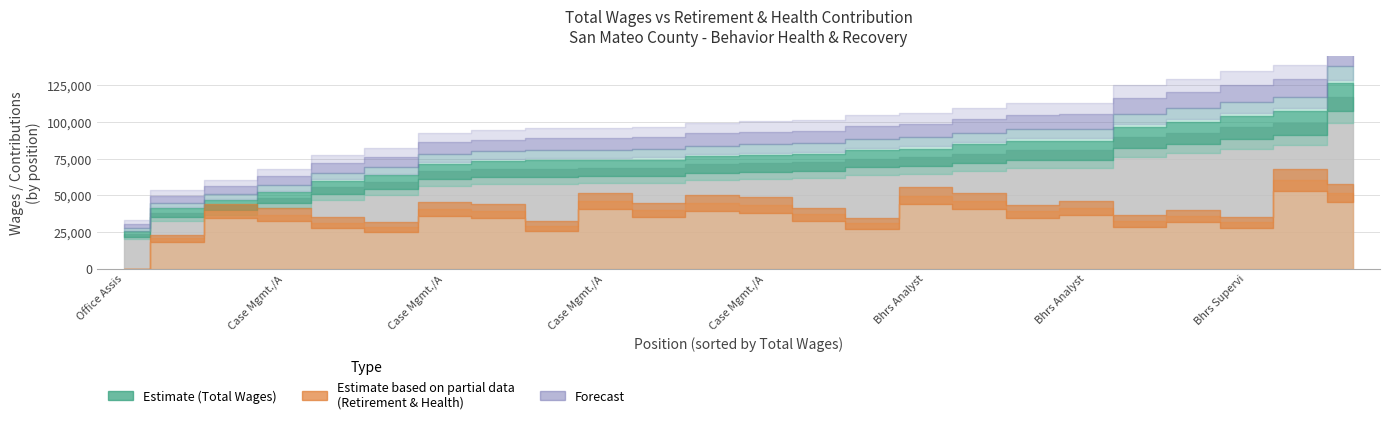

How many interior local valleys does the total_retirement series have?

7